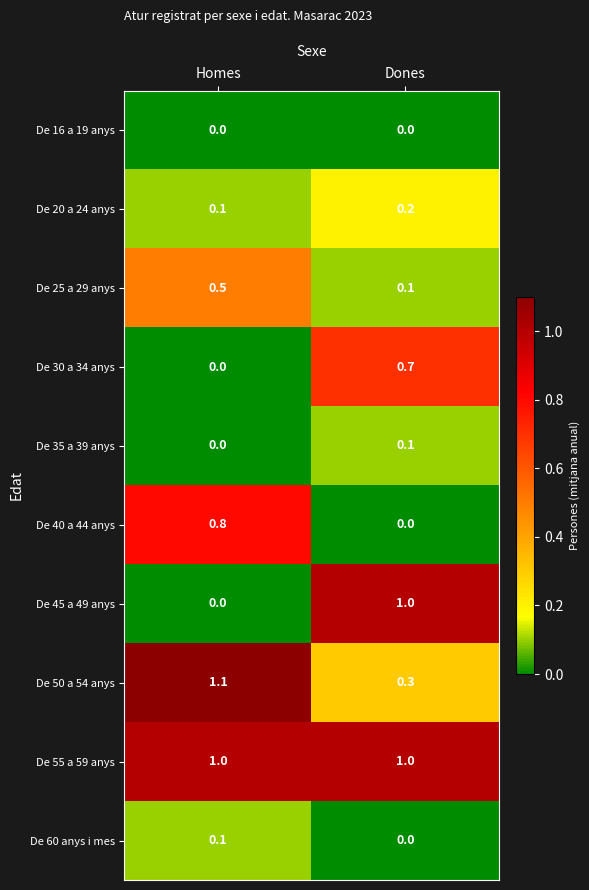

Where is De 60 anys i mes nearest to the value 0?

Dones